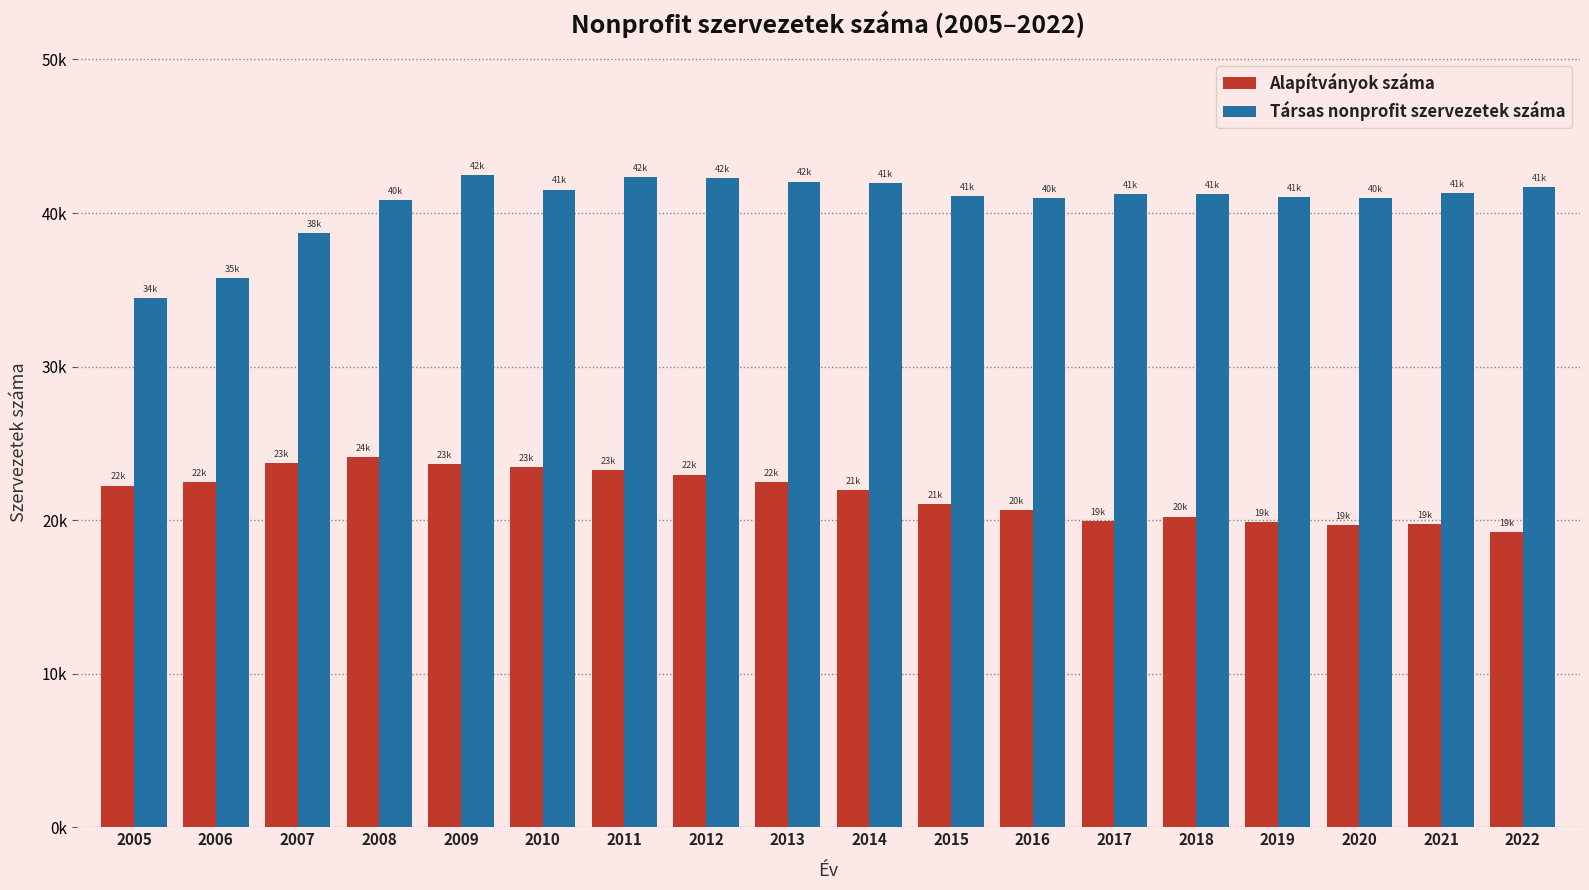

Rank the series by their maximum value, from highest to lowest.

Társas nonprofit szervezetek száma, Alapítványok száma